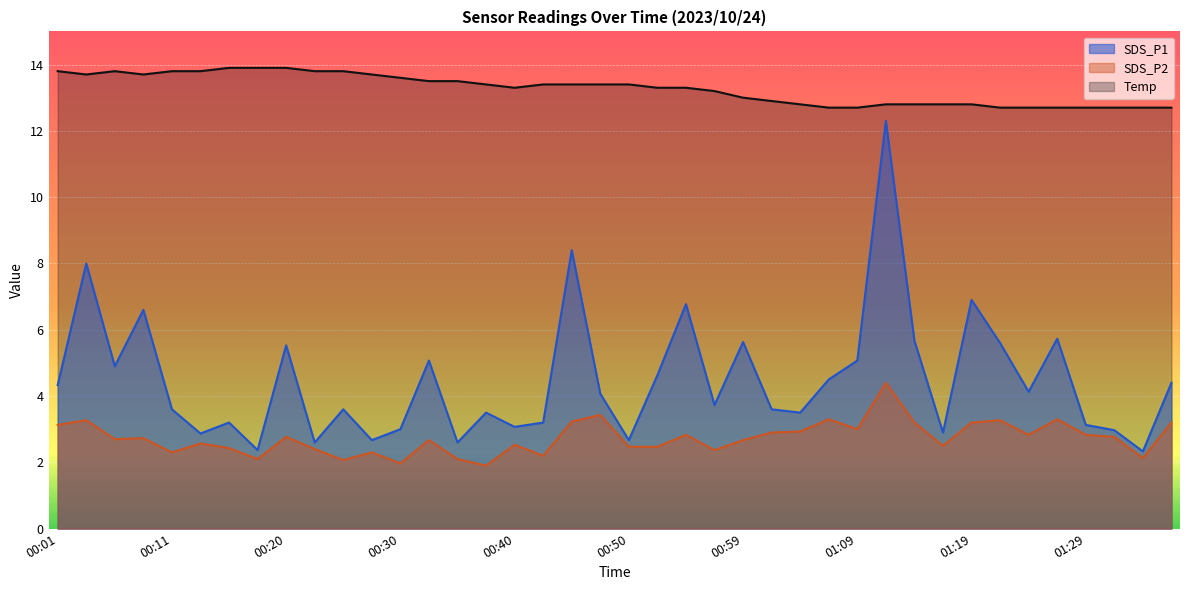

Reading right to left, what are all the values shown in this chart?

SDS_P1: 4.4	2.3	3.0	3.1	5.7	4.1	5.6	6.9	2.9	5.7	12.3	5.1	4.5	3.5	3.6	5.6	3.7	6.8	4.6	2.7	4.1	8.4	3.2	3.1	3.5	2.6	5.1	3.0	2.7	3.6	2.6	5.5	2.4	3.2	2.9	3.6	6.6	4.9	8.0	4.3
SDS_P2: 3.2	2.1	2.8	2.8	3.3	2.8	3.3	3.2	2.5	3.2	4.4	3.0	3.3	2.9	2.9	2.7	2.4	2.8	2.5	2.5	3.4	3.2	2.2	2.5	1.9	2.1	2.7	2.0	2.3	2.1	2.4	2.8	2.1	2.4	2.6	2.3	2.7	2.7	3.3	3.1
Temp: 12.7	12.7	12.7	12.7	12.7	12.7	12.7	12.8	12.8	12.8	12.8	12.7	12.7	12.8	12.9	13.0	13.2	13.3	13.3	13.4	13.4	13.4	13.4	13.3	13.4	13.5	13.5	13.6	13.7	13.8	13.8	13.9	13.9	13.9	13.8	13.8	13.7	13.8	13.7	13.8